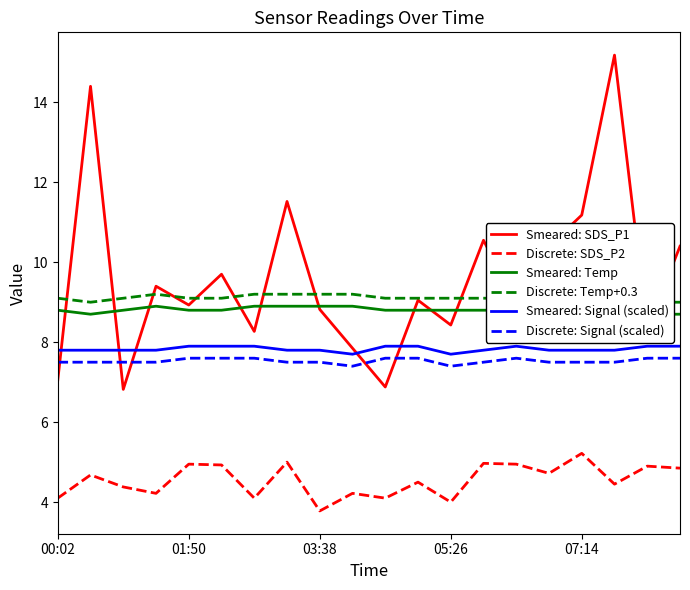

Which series changed the most between 9 and 18?

Discrete: SDS_P2